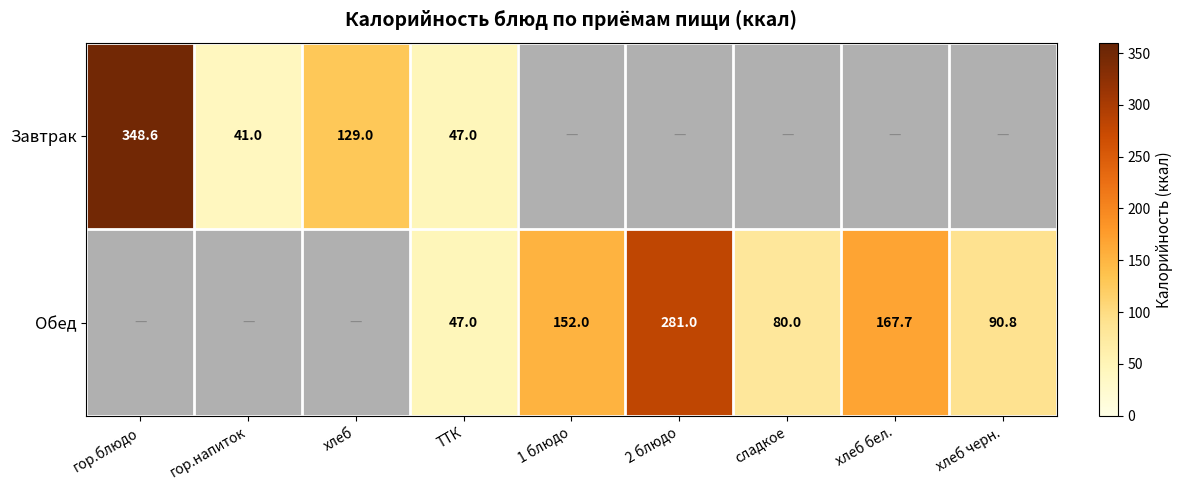

Between ТТК and хлеб, which is larger?

хлеб